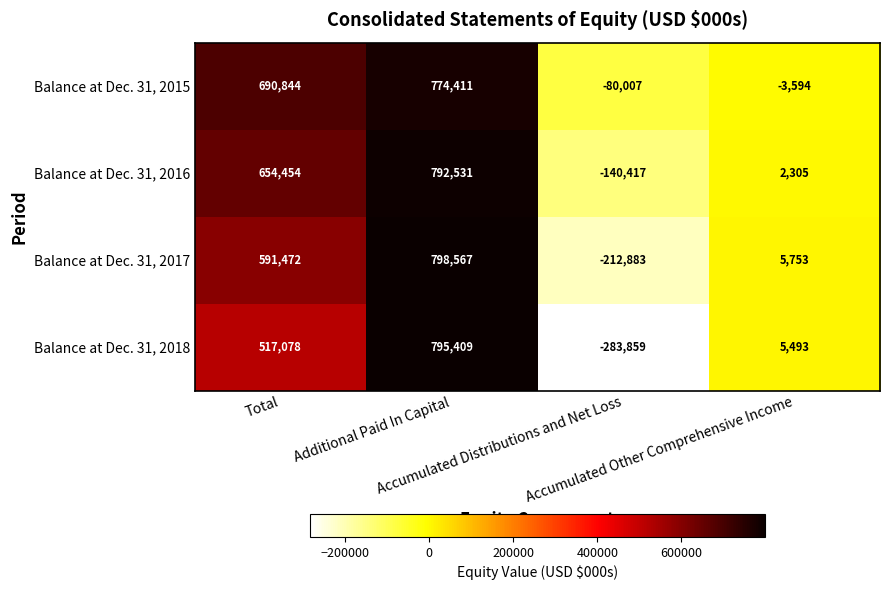

How many Balance at Dec. 31, 2016 values are between 2305 and 792531?

3